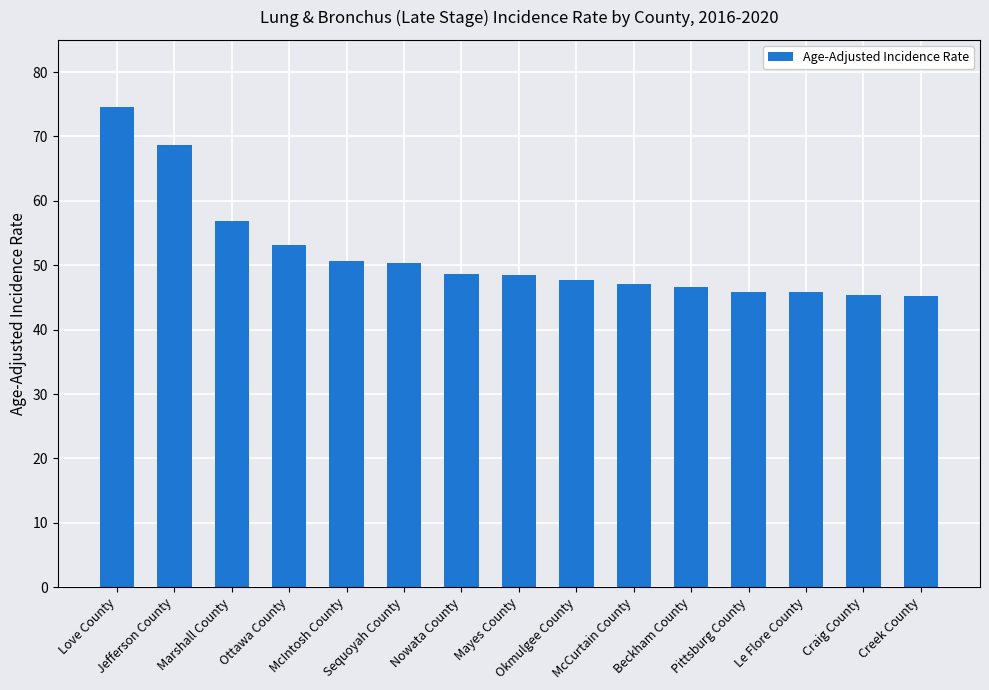

What is the value of the 1st bar from the left?

74.6